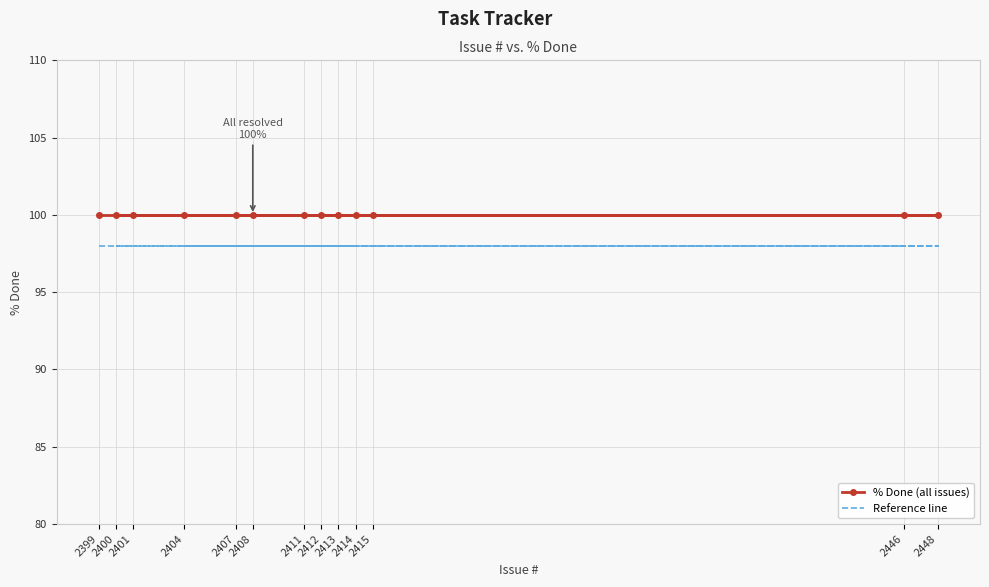

At which label does % Done (all issues) reach its peak?

2399